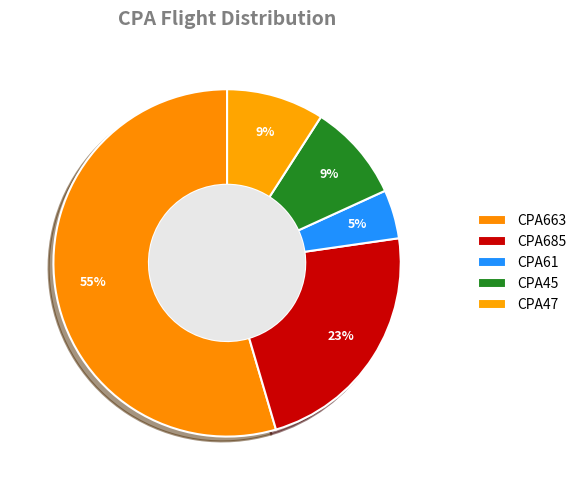

What is the largest slice in the pie chart?

CPA663